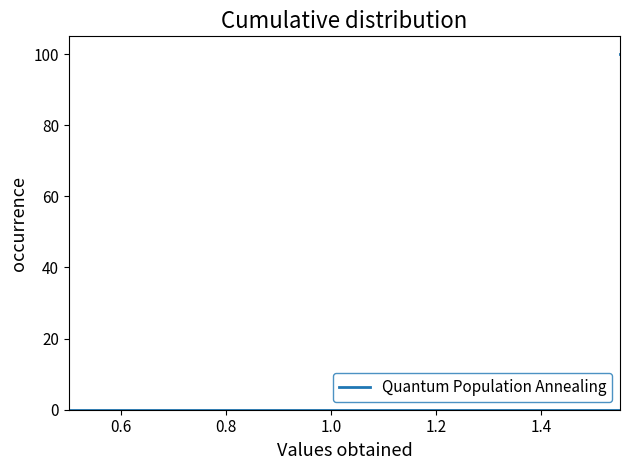

How many lines are shown in the chart?

1